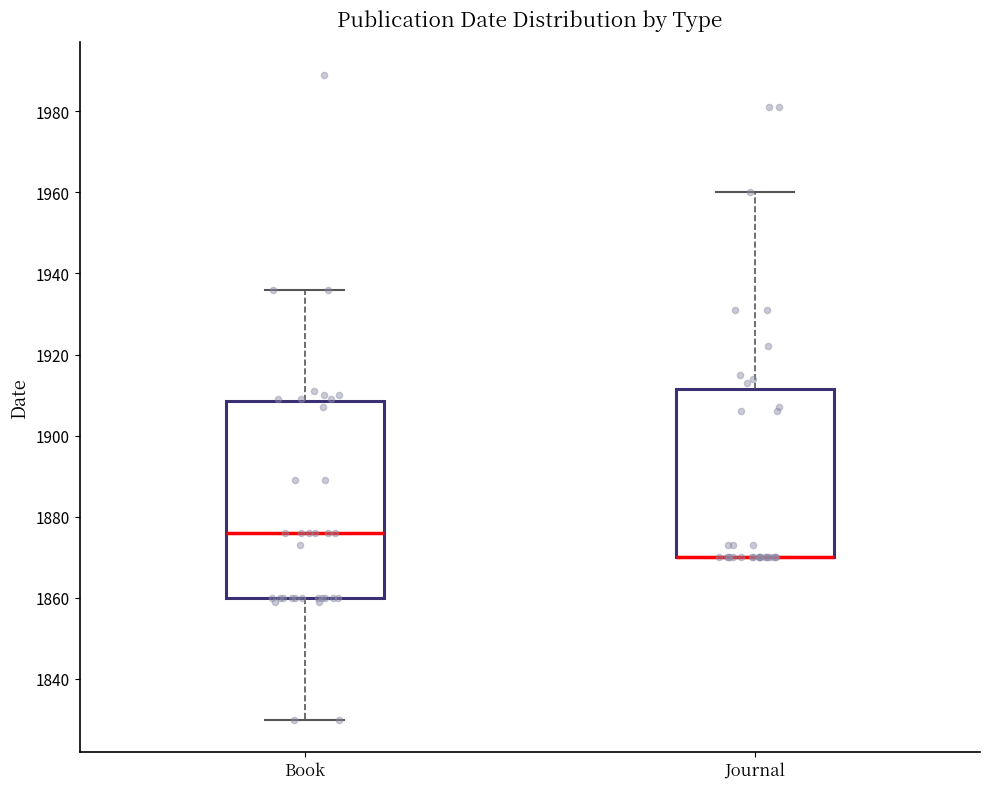

Reading left to right, read every box against the y-axis: the position of its median line, the range the box covers, and the ends of its whiskers. The values are not printed on the chart, so give them approximately, as read against the axis.

Book: median 1876, box 1860 to 1908, whiskers 1830 to 1936
Journal: median 1870 (drawn on the box's lower edge), box 1870 to 1912, whiskers 1870 to 1960